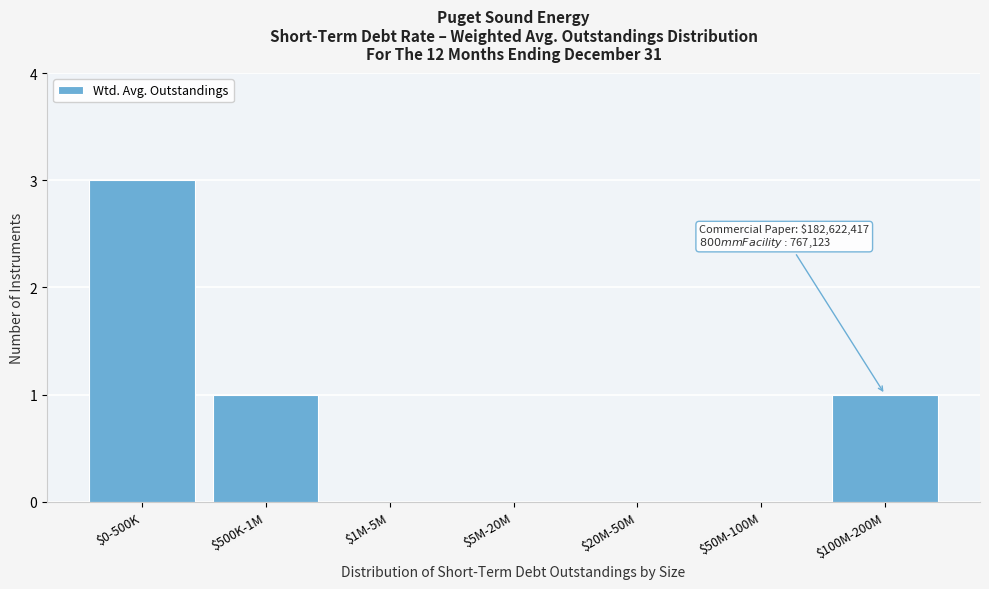

Is it true that the value at $20M-50M is 0?

True